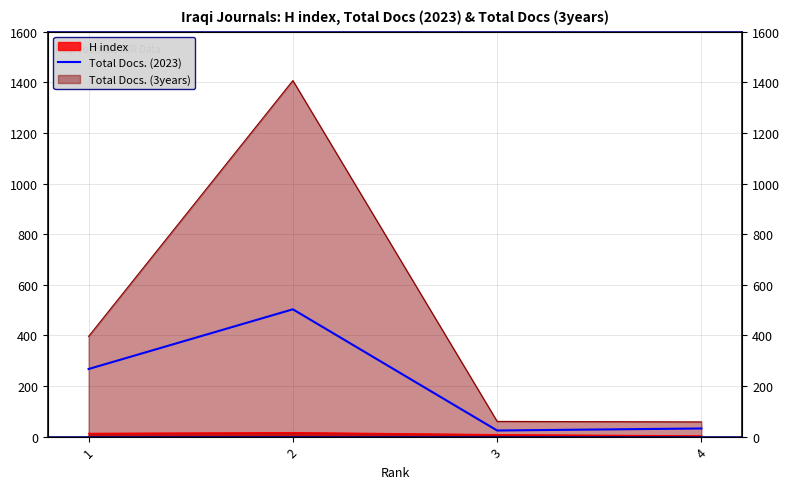

Count the number of values greater than 267.

1